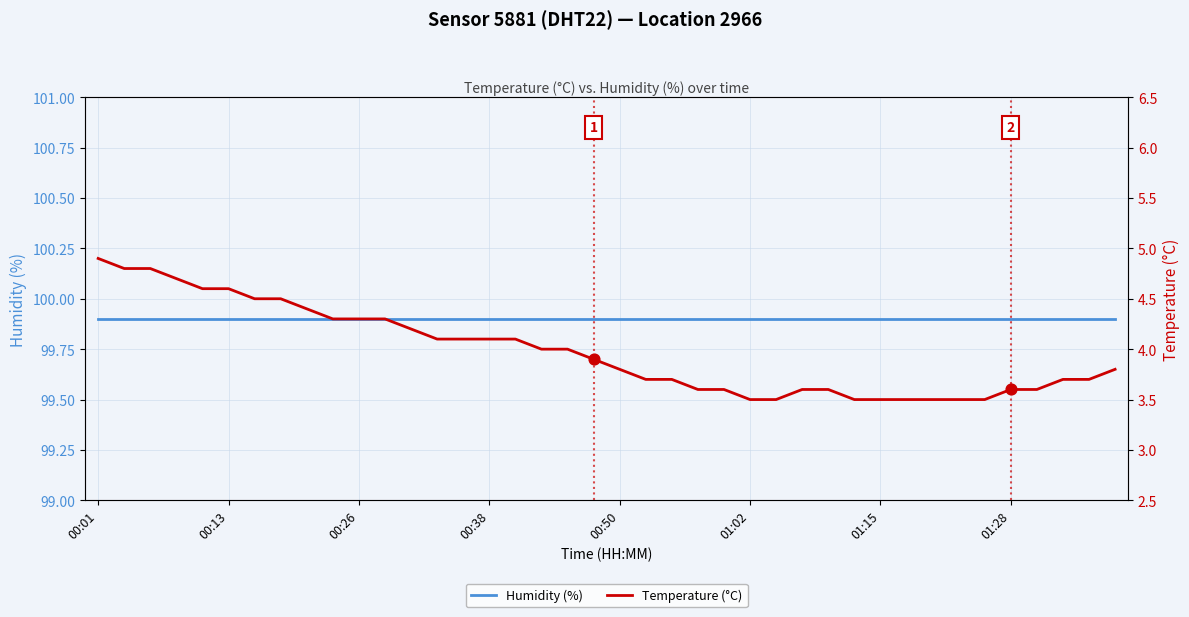

Which series has the largest total across all categories?

Humidity (%)